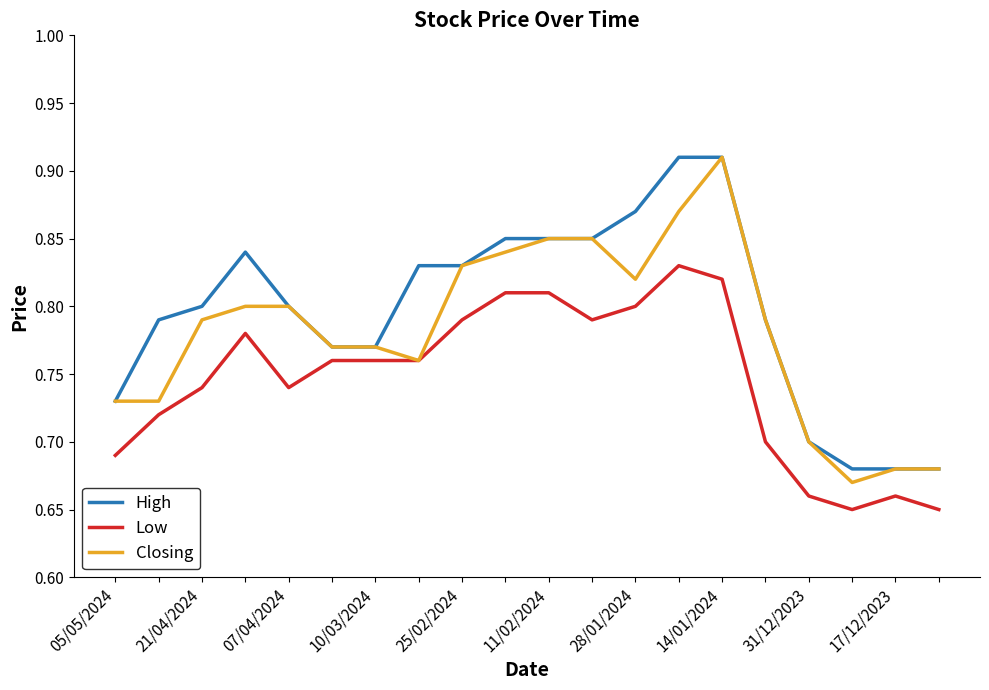

Which series has the largest total across all categories?

High